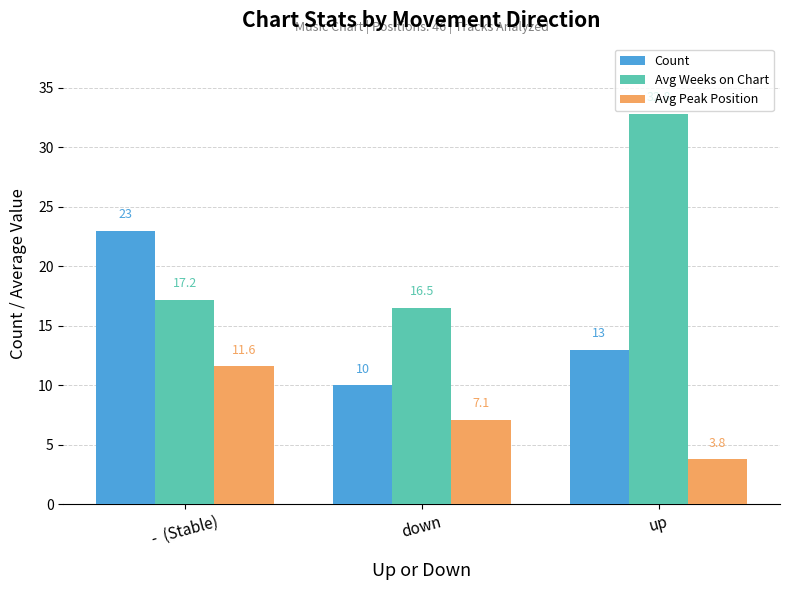

At how many categories does at least one series exceed 28?

1